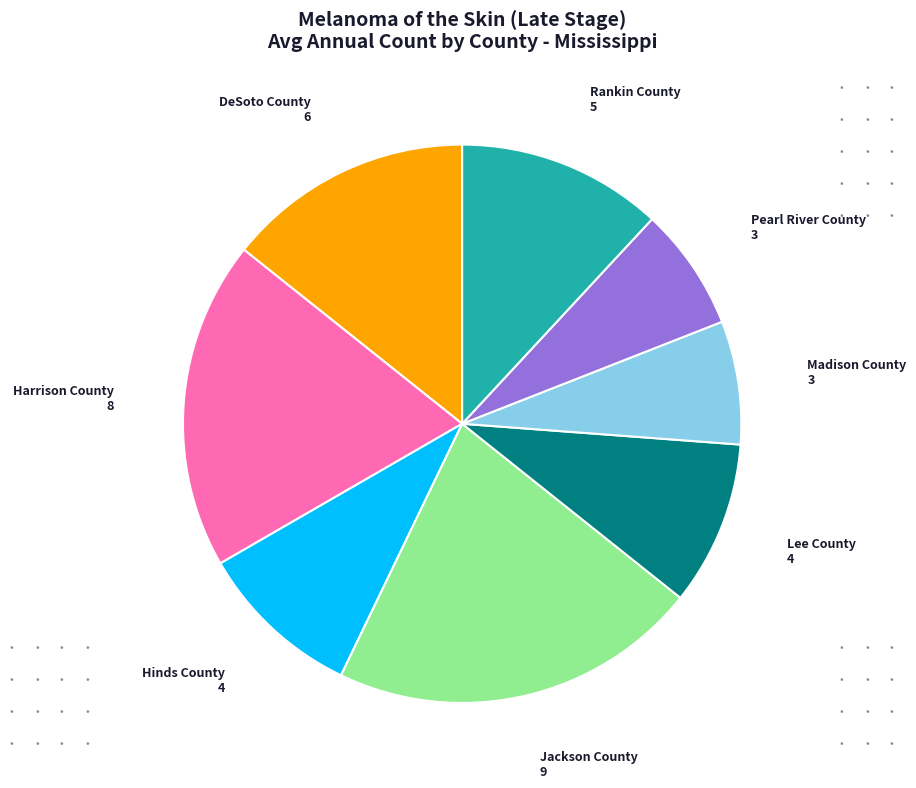

Is there any slice that represents more than half of the pie?

No